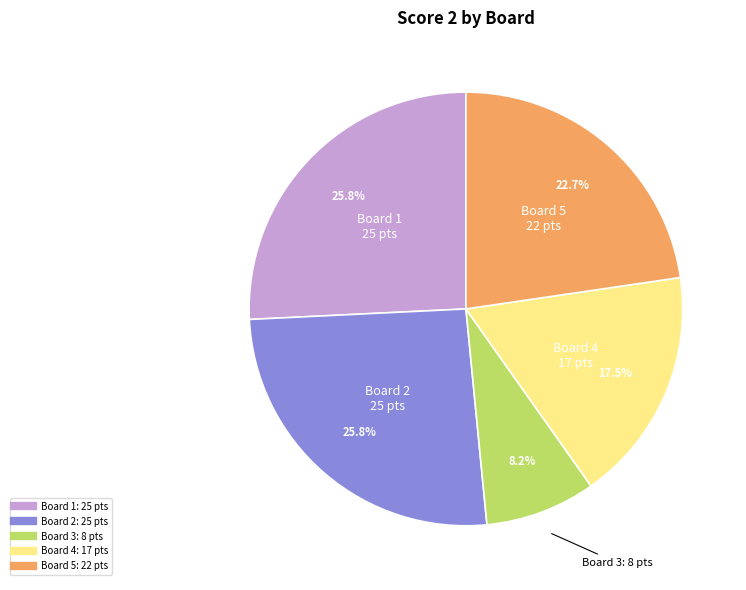

Count the number of slices in the pie.

5